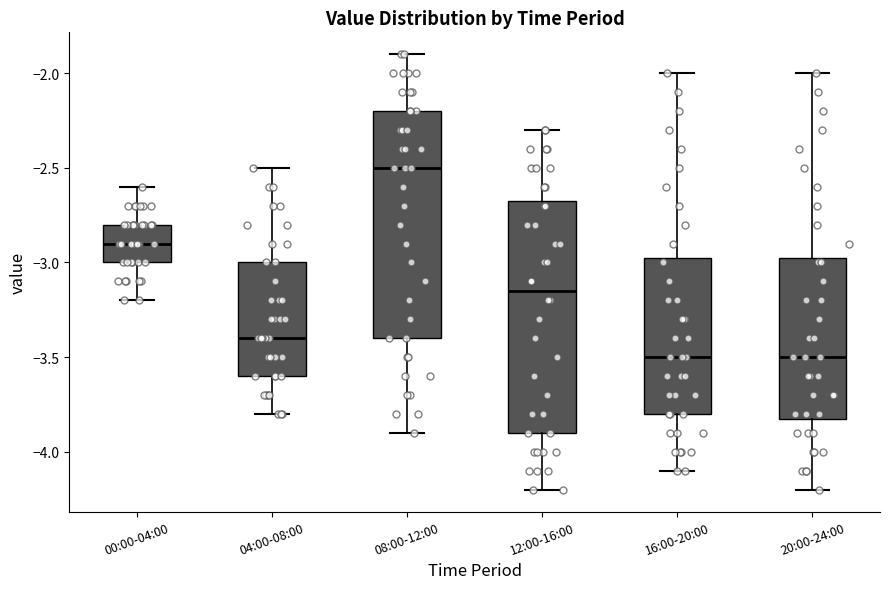

Reading left to right, read every box against the y-axis: the position of its median line, the range the box covers, and the ends of its whiskers. The values are not printed on the chart, so give them approximately, as read against the axis.

00:00-04:00: median -2.90, box -3.00 to -2.80, whiskers -3.20 to -2.60
04:00-08:00: median -3.40, box -3.60 to -3.00, whiskers -3.80 to -2.50
08:00-12:00: median -2.50, box -3.40 to -2.20, whiskers -3.90 to -1.90
12:00-16:00: median -3.15, box -3.90 to -2.65, whiskers -4.20 to -2.30
16:00-20:00: median -3.50, box -3.80 to -2.95, whiskers -4.10 to -2.00
20:00-24:00: median -3.50, box -3.80 to -2.95, whiskers -4.20 to -2.00